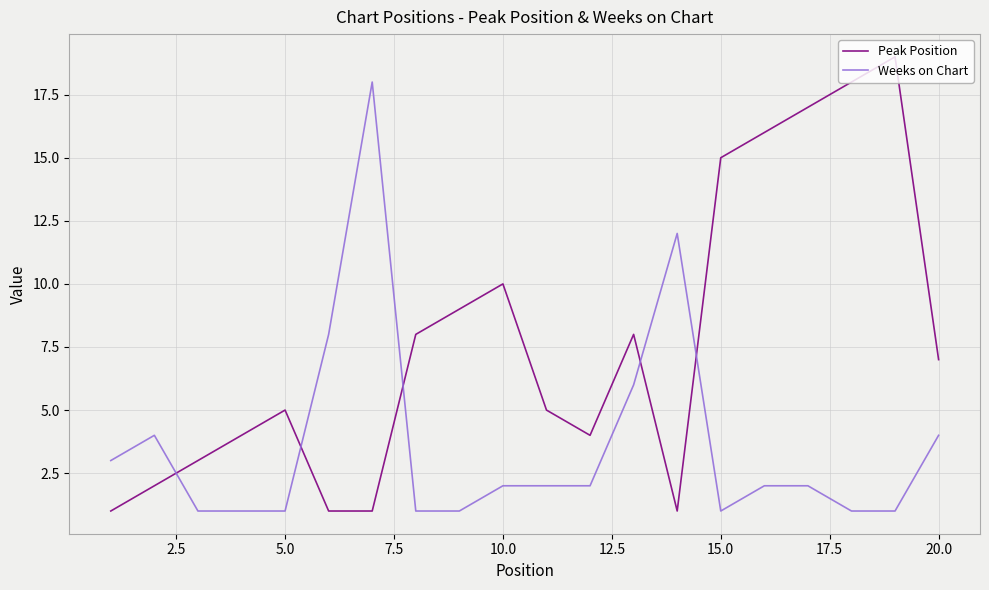

Reading left to right, list all the values displayed in this chart.

Peak Position: 1	2	3	4	5	1	1	8	9	10	5	4	8	1	15	16	17	18	19	7
Weeks on Chart: 3	4	1	1	1	8	18	1	1	2	2	2	6	12	1	2	2	1	1	4